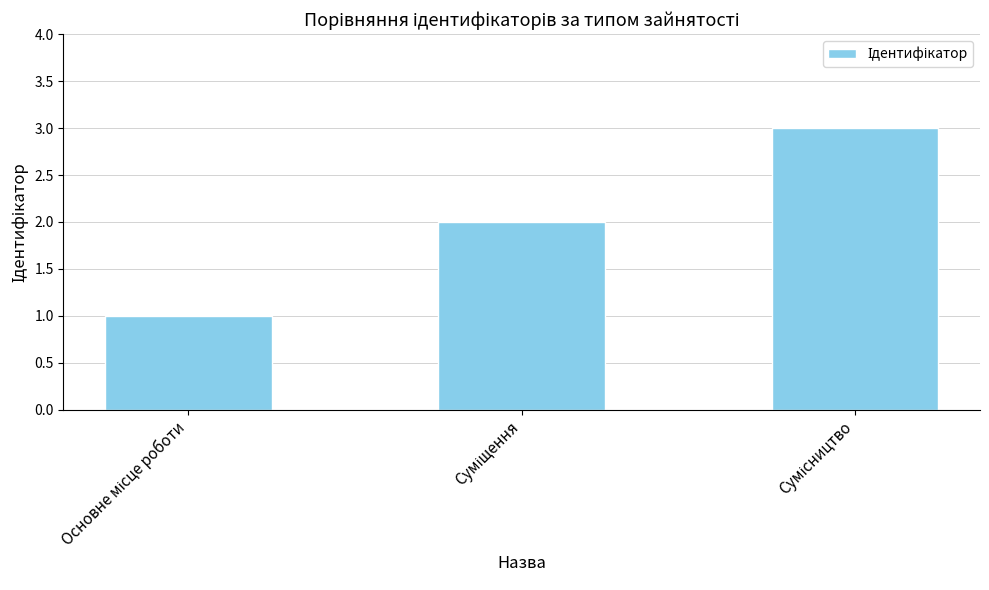

What is the greatest value displayed?

3